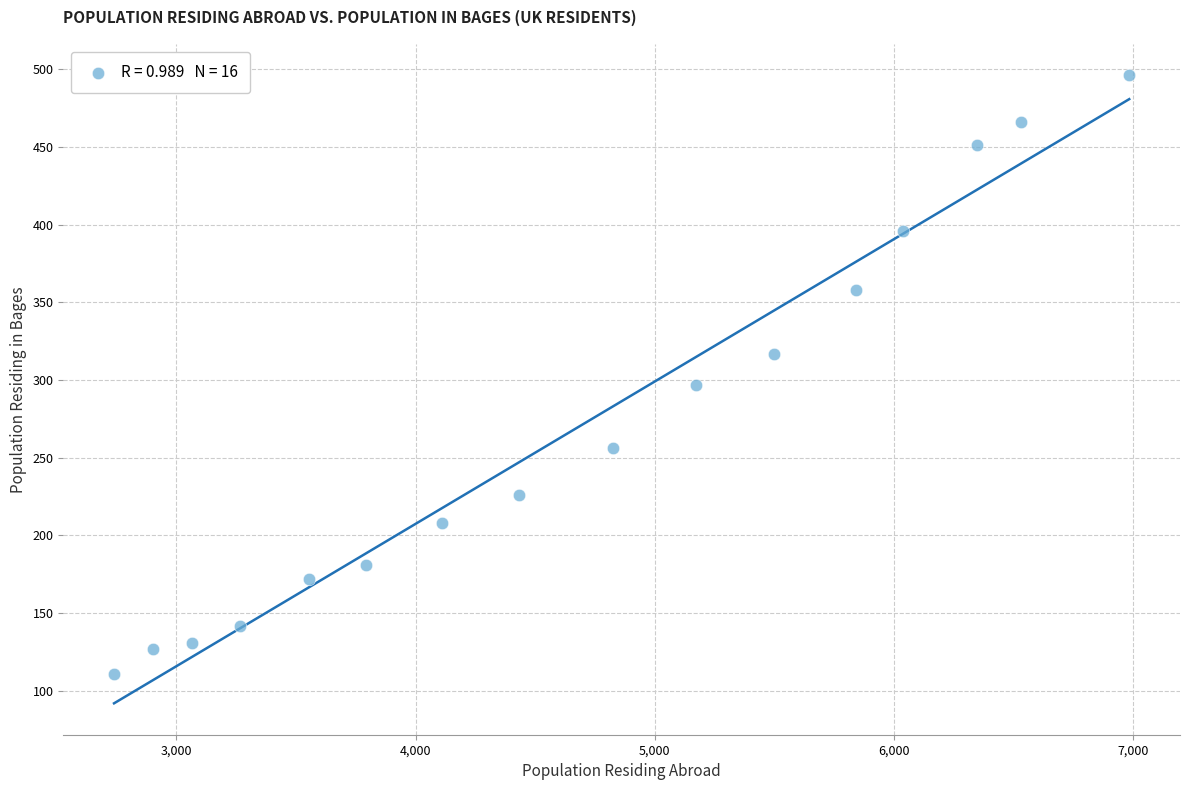

What Y value in the scatter plot is closest to 303?

297